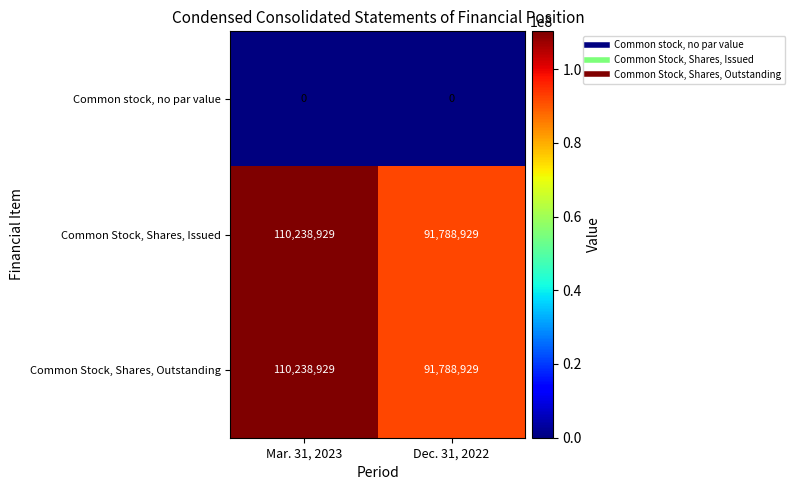

Rank the categories by Common Stock, Shares, Outstanding value from lowest to highest.

Dec. 31, 2022, Mar. 31, 2023